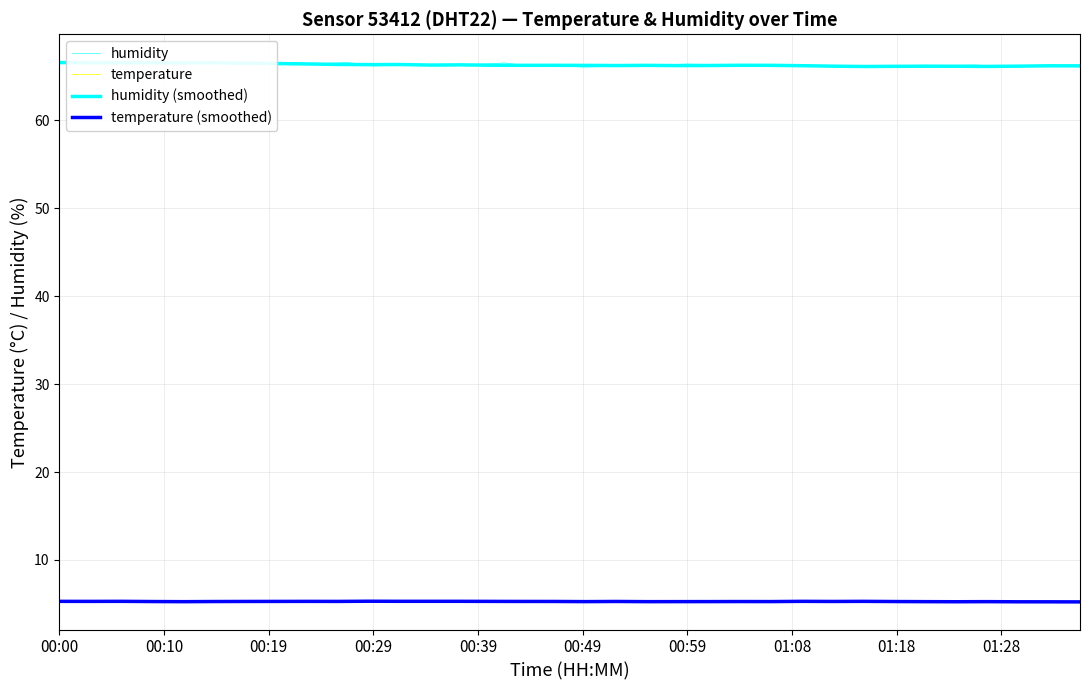

What is the value of the humidity point at the 18th from the left?

66.3